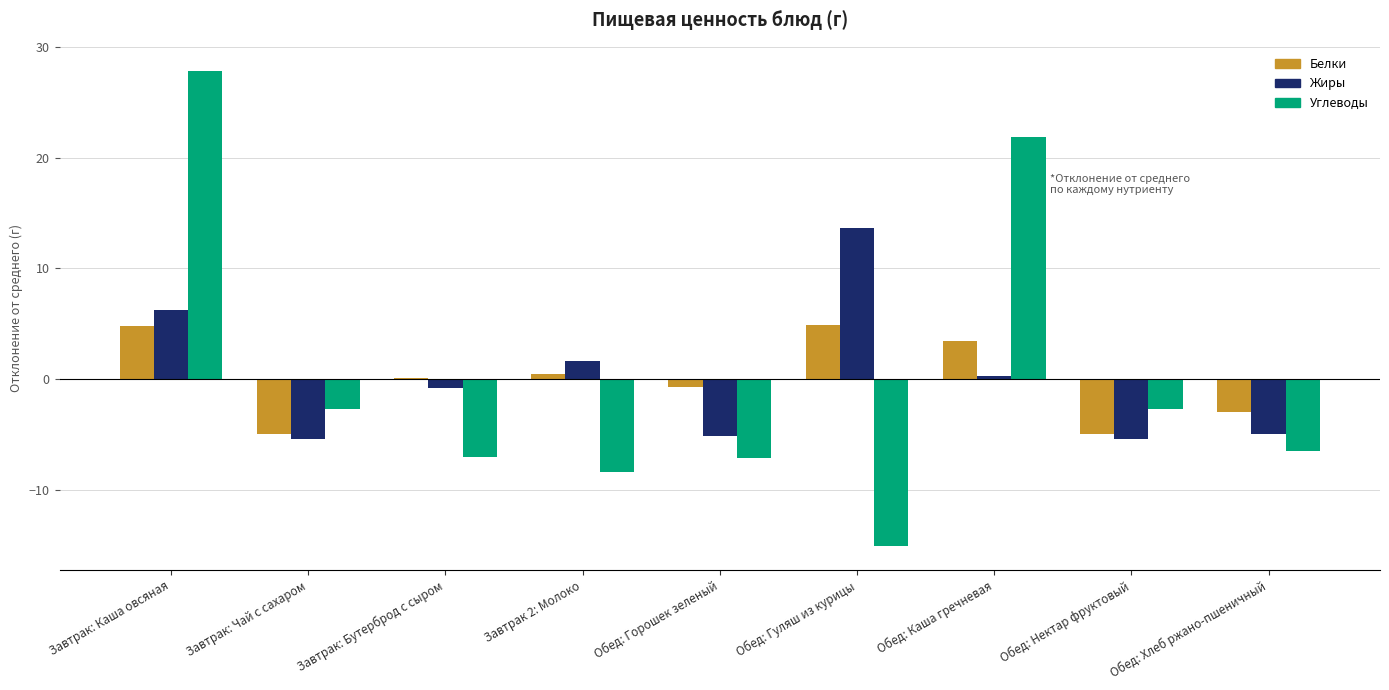

What is the maximum value for Белки?

4.9